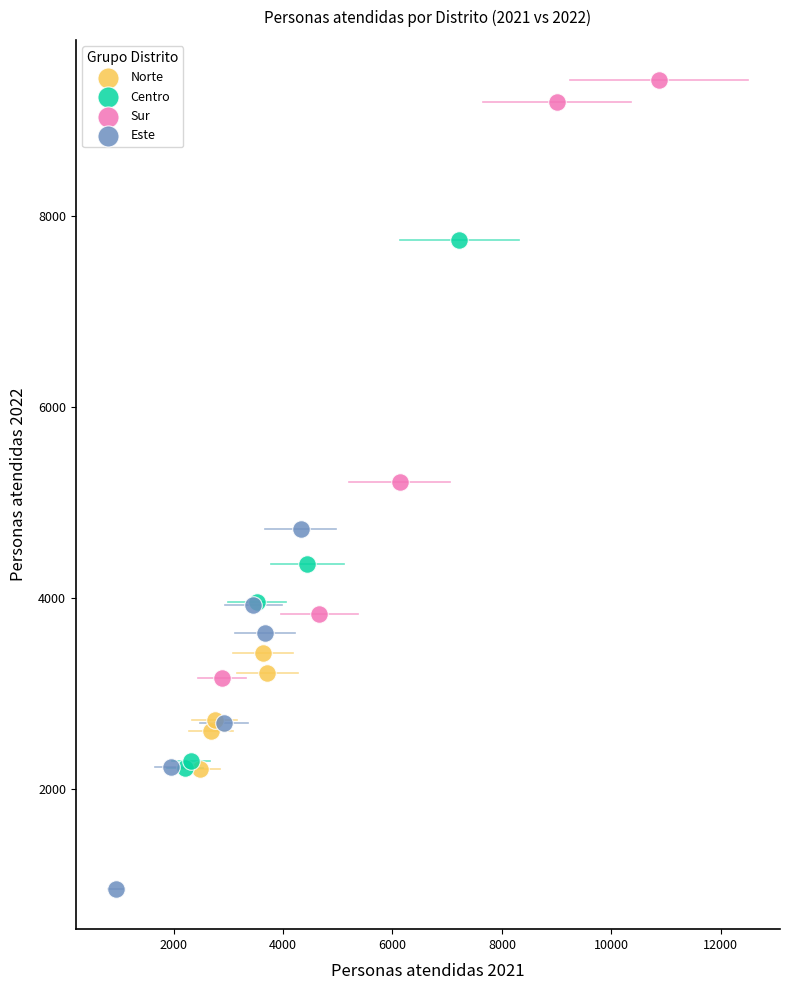

Which series contains the highest Y value?

Sur